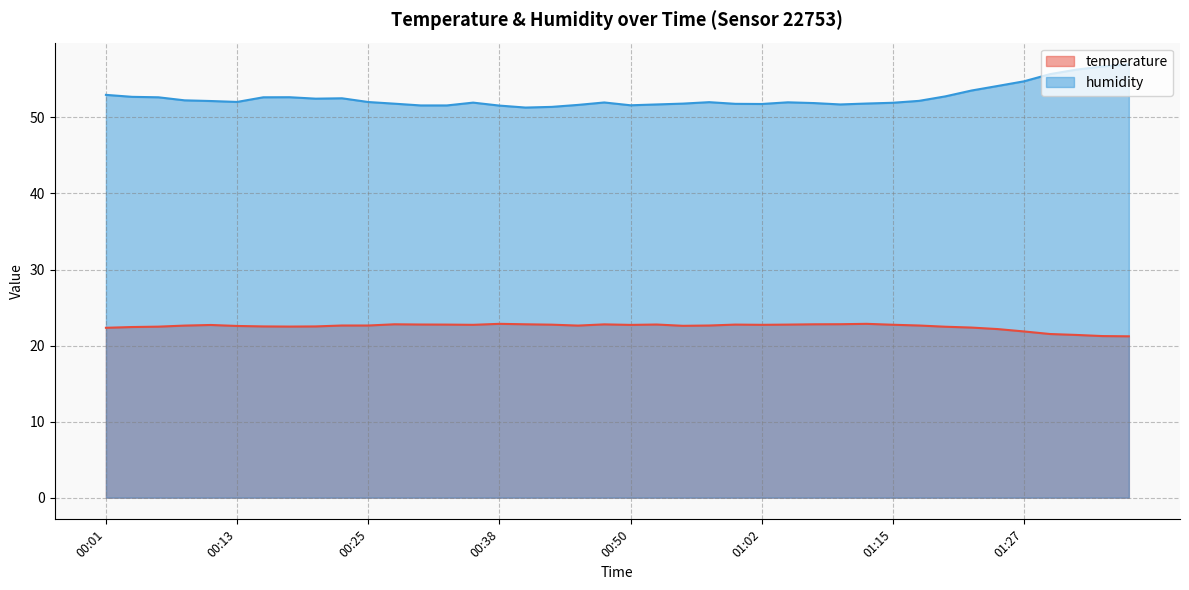

Reading right to left, transcribe all the data shown in this chart.

temperature: 01:39=21.2	01:37=21.2	01:34=21.4	01:32=21.5	01:27=21.9	01:24=22.2	01:22=22.4	01:19=22.5	01:17=22.6	01:15=22.7	01:12=22.9	01:10=22.8	01:07=22.8	01:05=22.8	01:02=22.7	01:00=22.8	00:57=22.6	00:55=22.6	00:53=22.8	00:50=22.7	00:48=22.8	00:45=22.6	00:43=22.8	00:40=22.8	00:38=22.9	00:35=22.7	00:33=22.8	00:30=22.8	00:28=22.8	00:25=22.6	00:23=22.6	00:20=22.5	00:18=22.5	00:16=22.5	00:13=22.6	00:11=22.7	00:08=22.6	00:06=22.5	00:03=22.4	00:01=22.3
humidity: 01:39=57.0	01:37=56.7	01:34=56.3	01:32=55.7	01:27=54.8	01:24=54.1	01:22=53.5	01:19=52.8	01:17=52.2	01:15=51.9	01:12=51.8	01:10=51.7	01:07=51.9	01:05=52.0	01:02=51.8	01:00=51.8	00:57=52.0	00:55=51.8	00:53=51.7	00:50=51.6	00:48=52.0	00:45=51.6	00:43=51.4	00:40=51.3	00:38=51.6	00:35=52.0	00:33=51.6	00:30=51.6	00:28=51.8	00:25=52.0	00:23=52.5	00:20=52.5	00:18=52.7	00:16=52.6	00:13=52.0	00:11=52.2	00:08=52.2	00:06=52.6	00:03=52.7	00:01=53.0